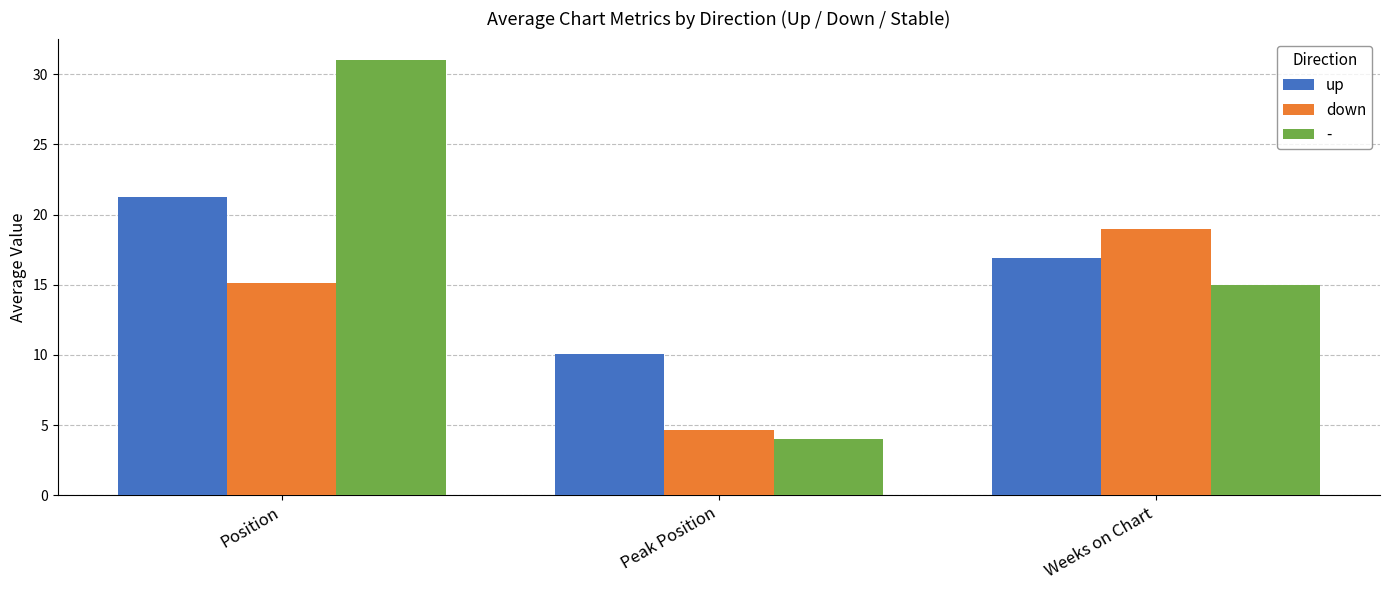

What is the difference between the maximum and second lowest values in the down series?

3.9